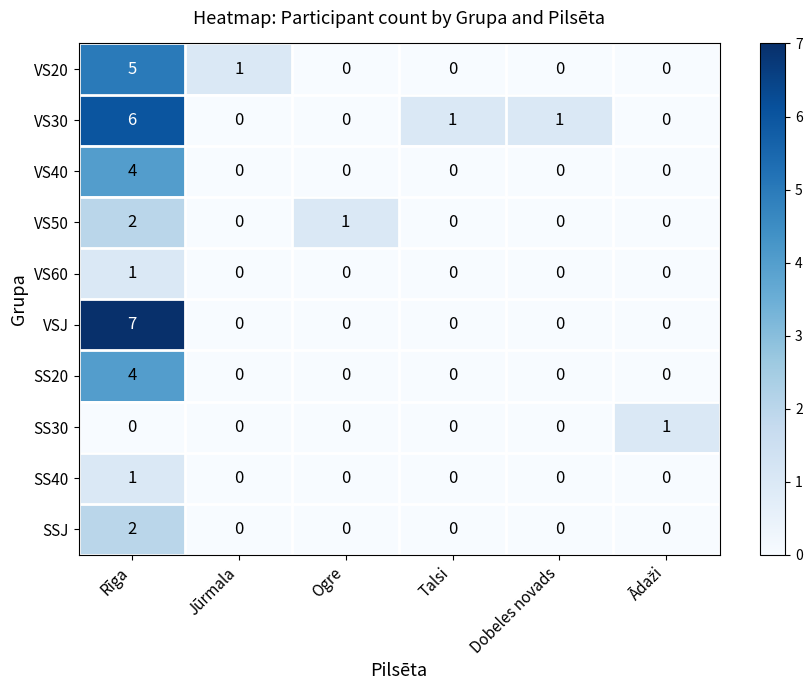

At which category does the chart reach its peak across all series?

Rīga